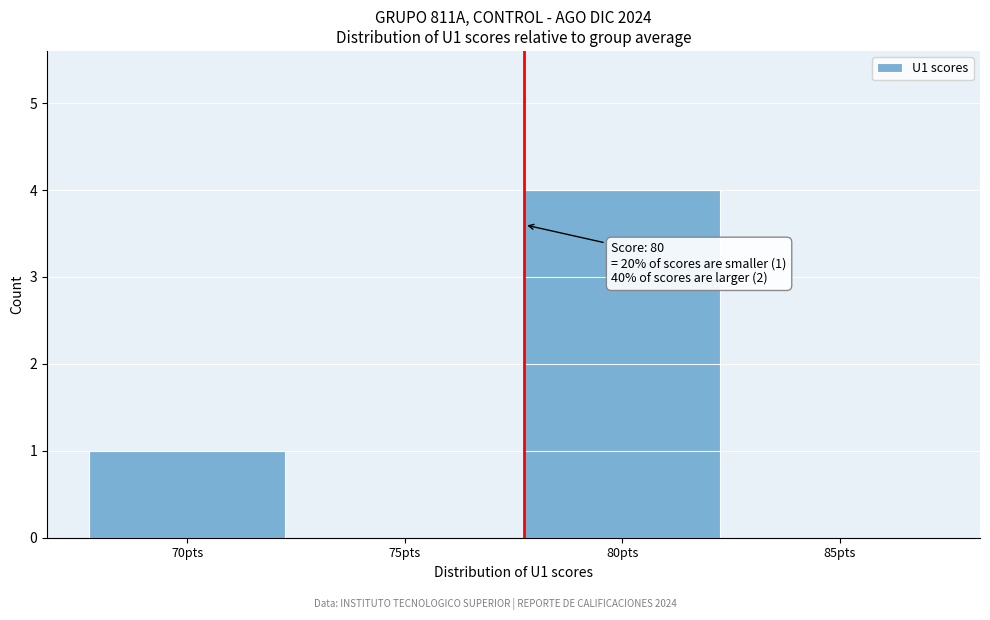

Reading left to right, transcribe all the data shown in this chart.

70pts=1	75pts=0	80pts=4	85pts=0